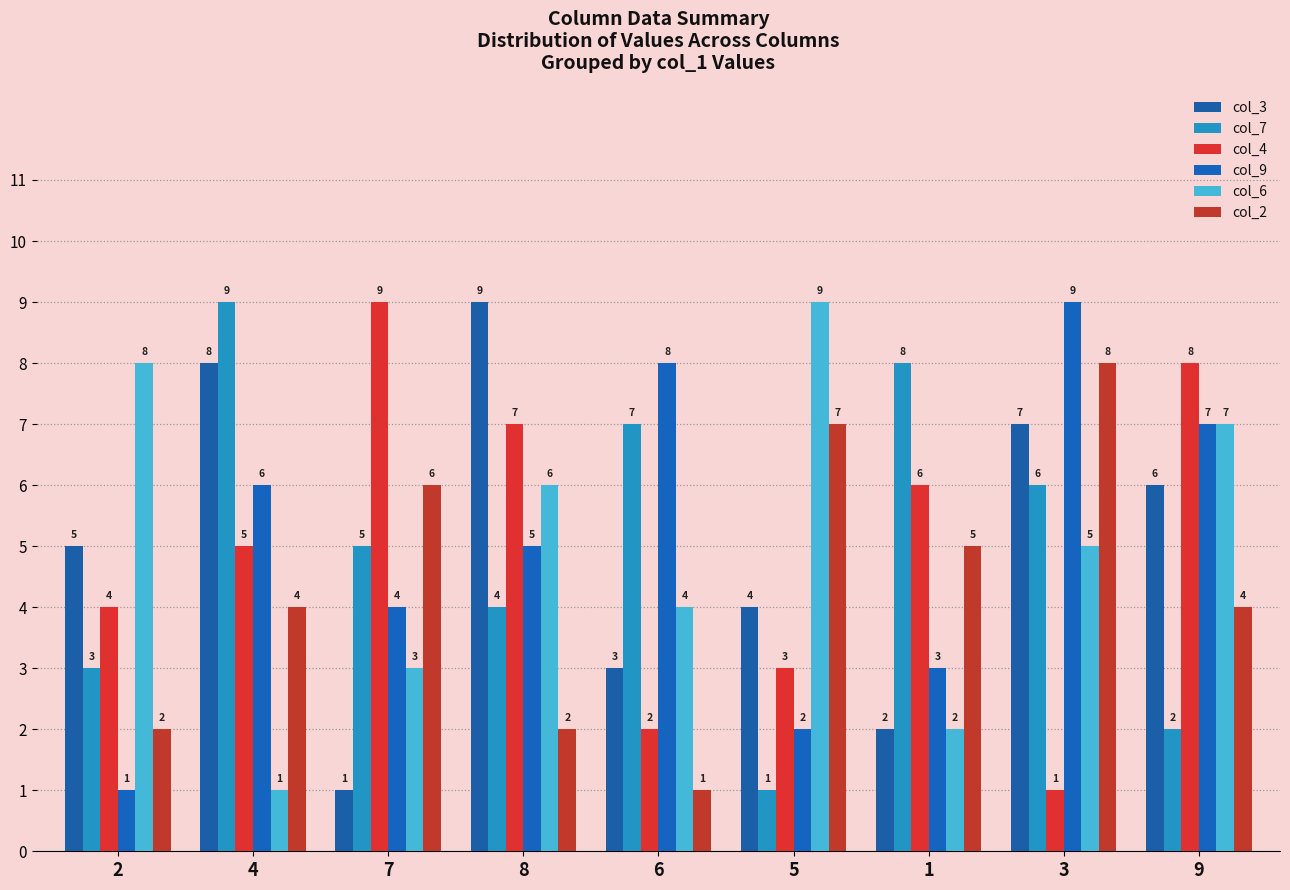

The col_2 series shows 8 at 3. True or false?

True